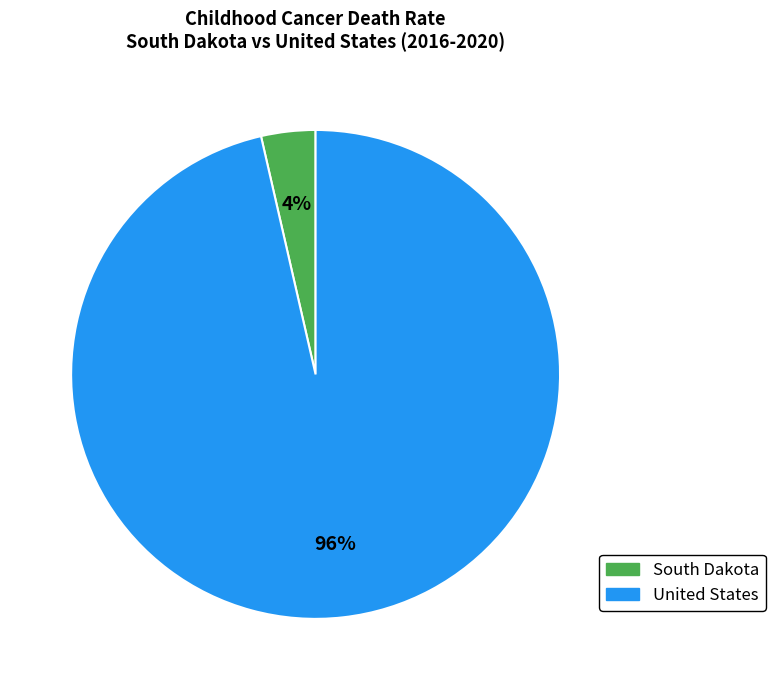

Which slice is the largest?

United States